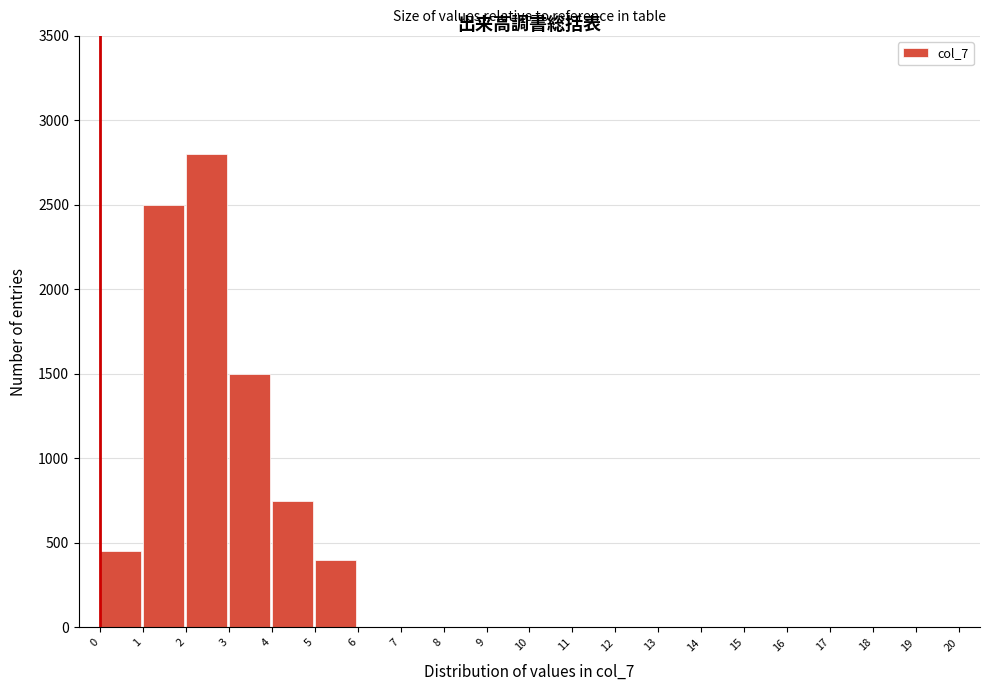

Reading right to left, extract all data points from this chart.

19=0	18=0	17=0	16=0	15=0	14=0	13=0	12=0	11=0	10=0	9=0	8=0	7=0	6=0	5=400	4=750	3=1500	2=2800	1=2500	0=450